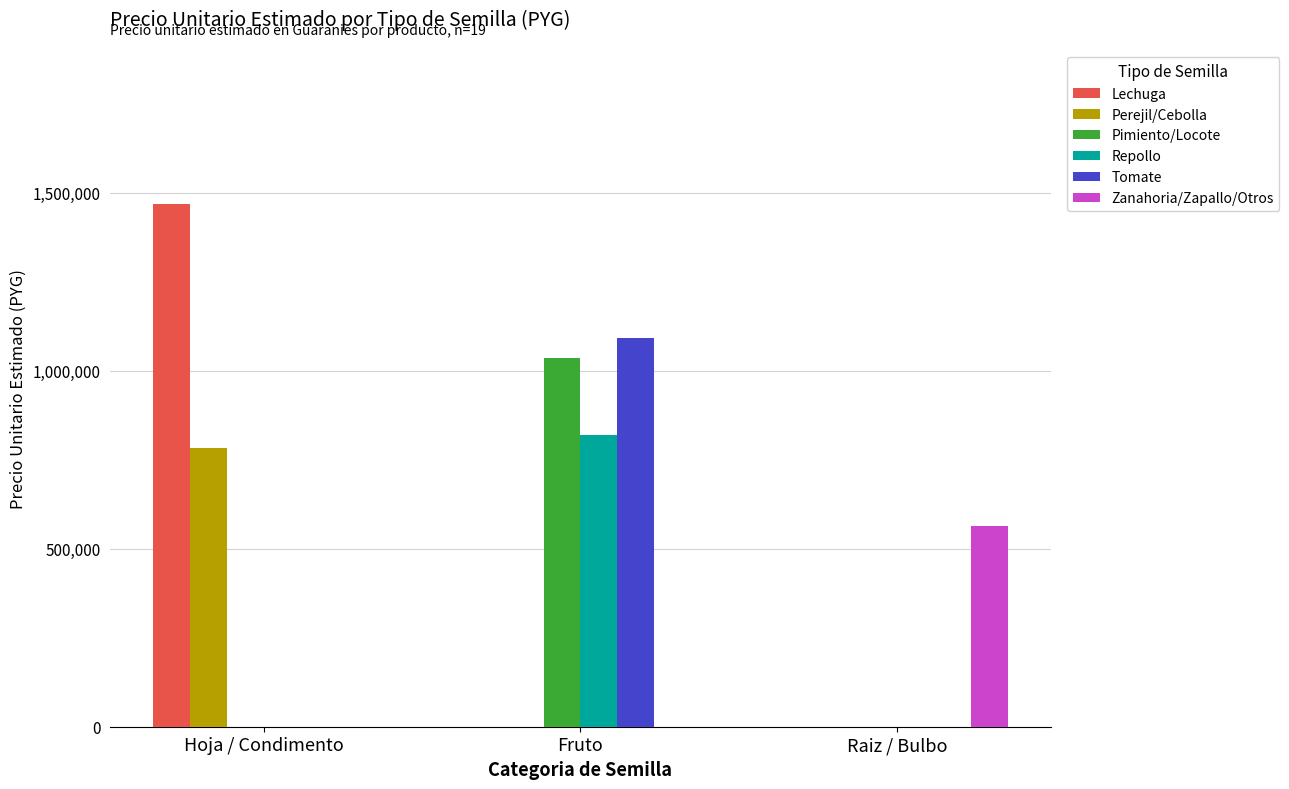

Which series has the largest total across all categories?

Lechuga